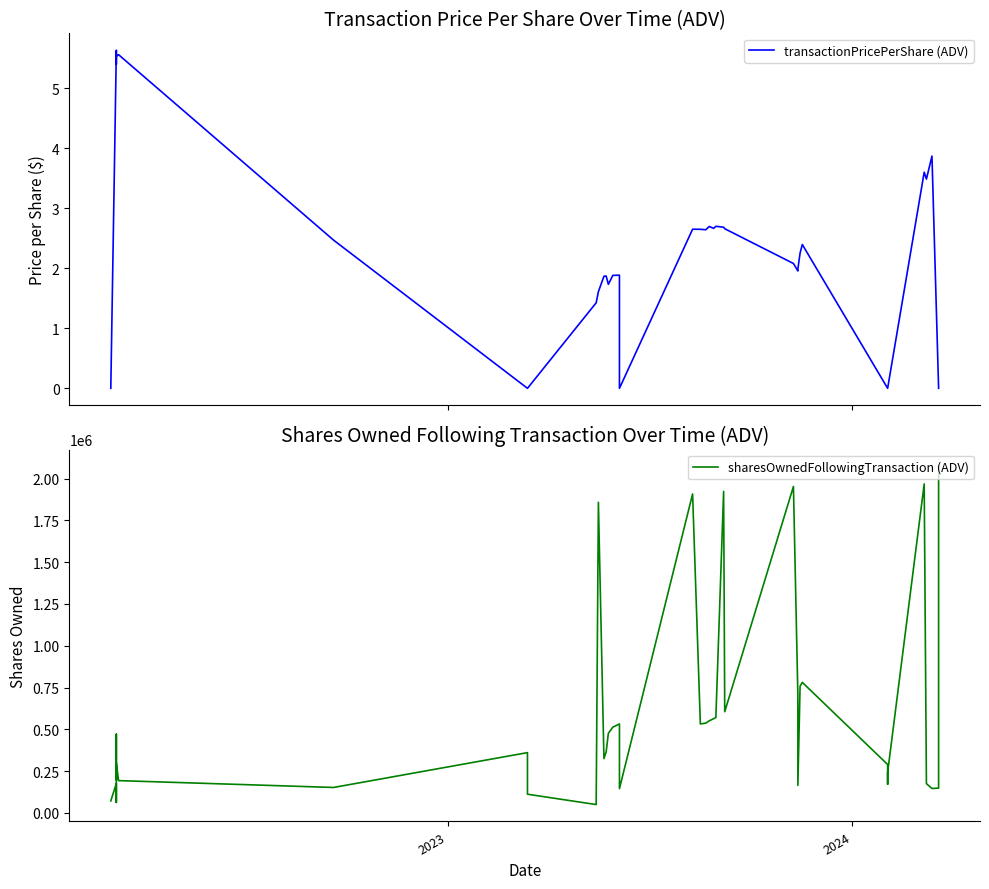

Does the chart display data point markers on the line(s)?

No